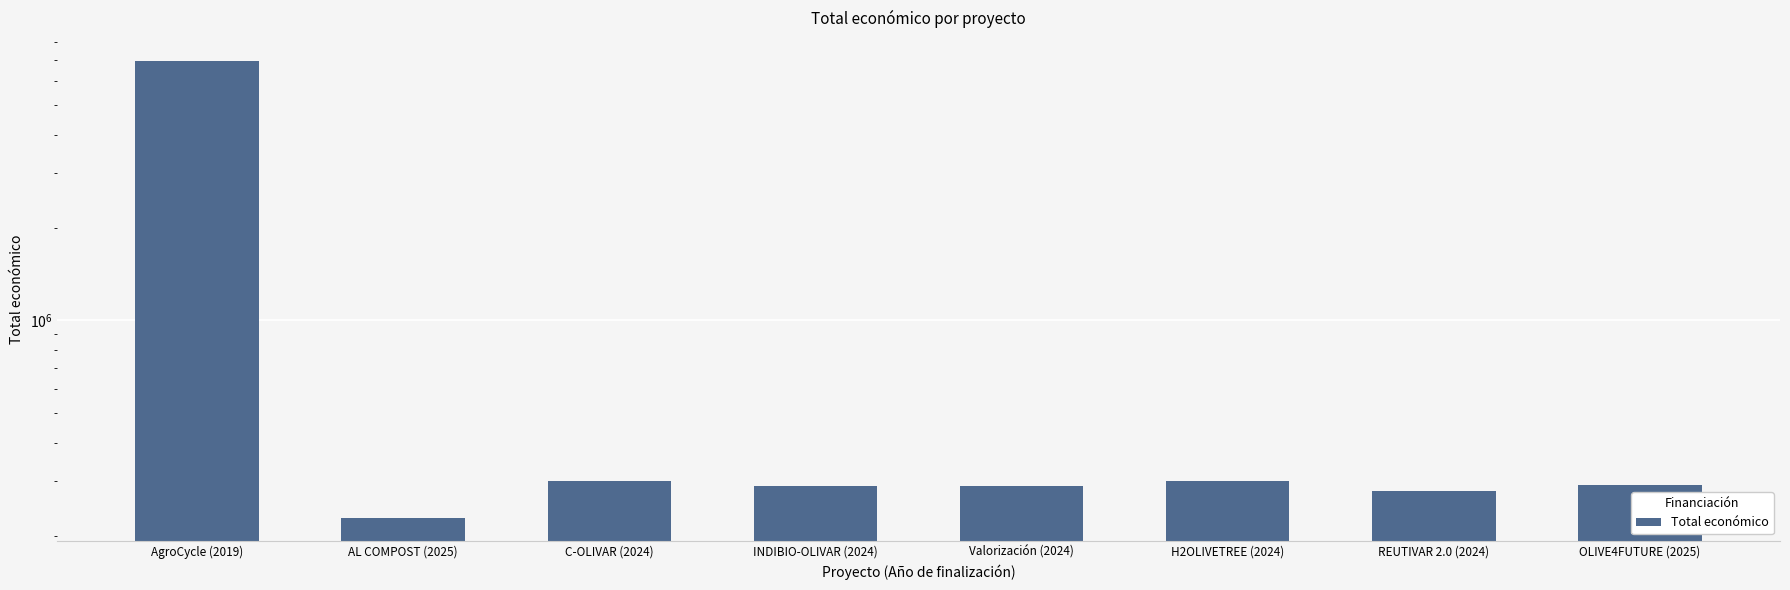

Is it true that the value at C-OLIVAR (2024) is 299900?

True